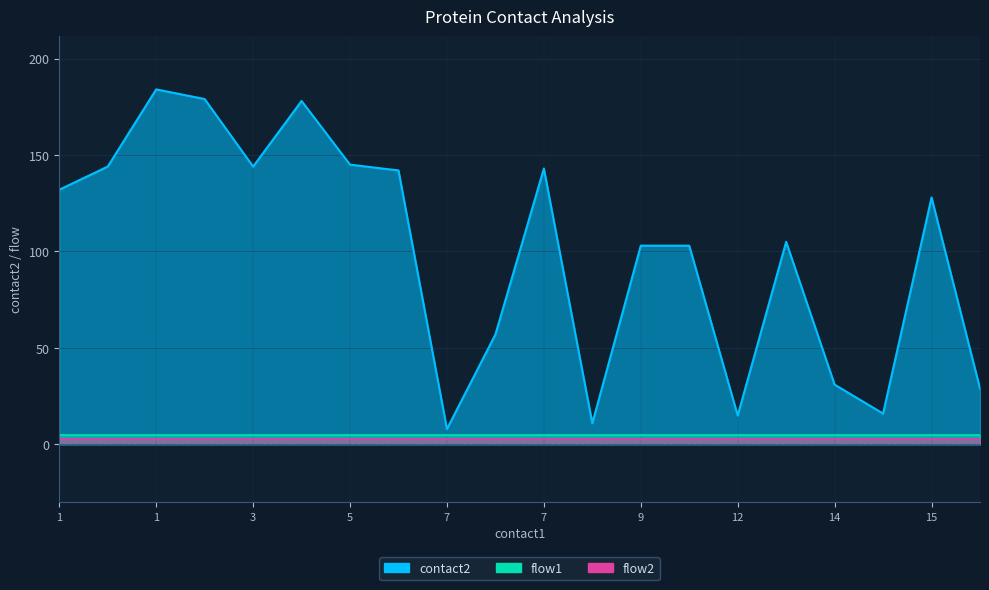

How many lines are shown in the chart?

3